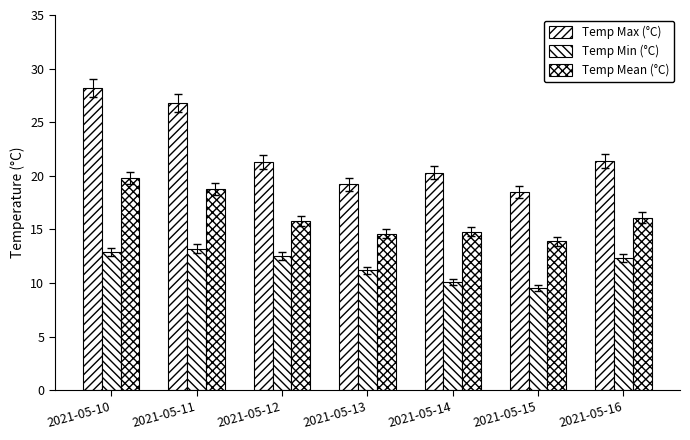

List the series in order of their peak value, highest first.

Temp Max (°C), Temp Mean (°C), Temp Min (°C)